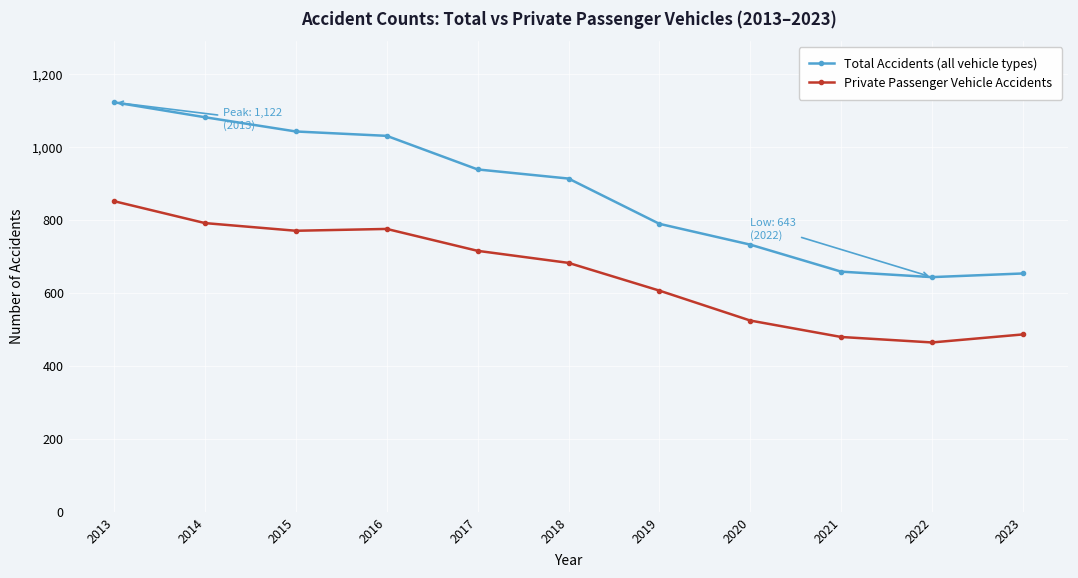

What is the difference between the Total Accidents (all vehicle types) values at 2015 and 2023?

389